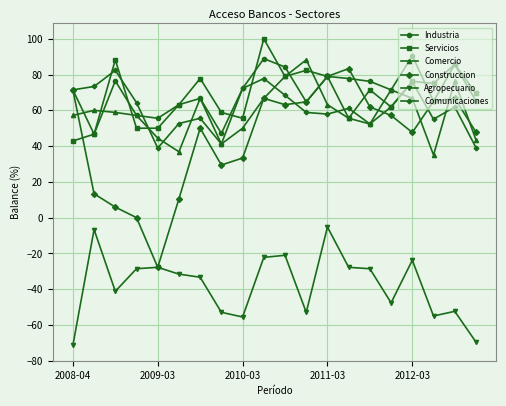

At how many categories does at least one series exceed 25?

20